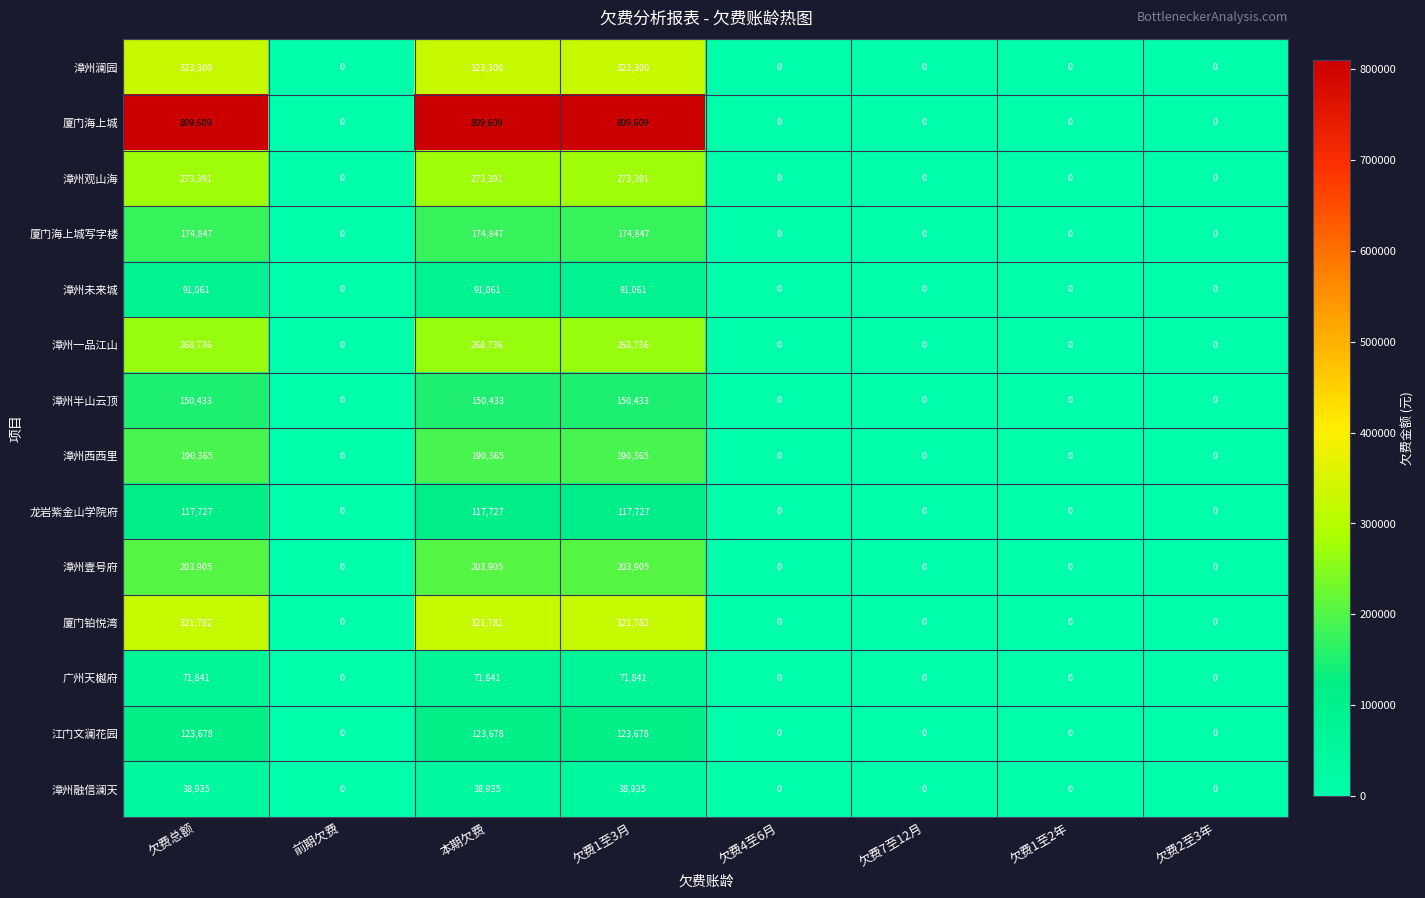

Which series changed the most between 欠费总额 and 欠费4至6月?

厦门海上城